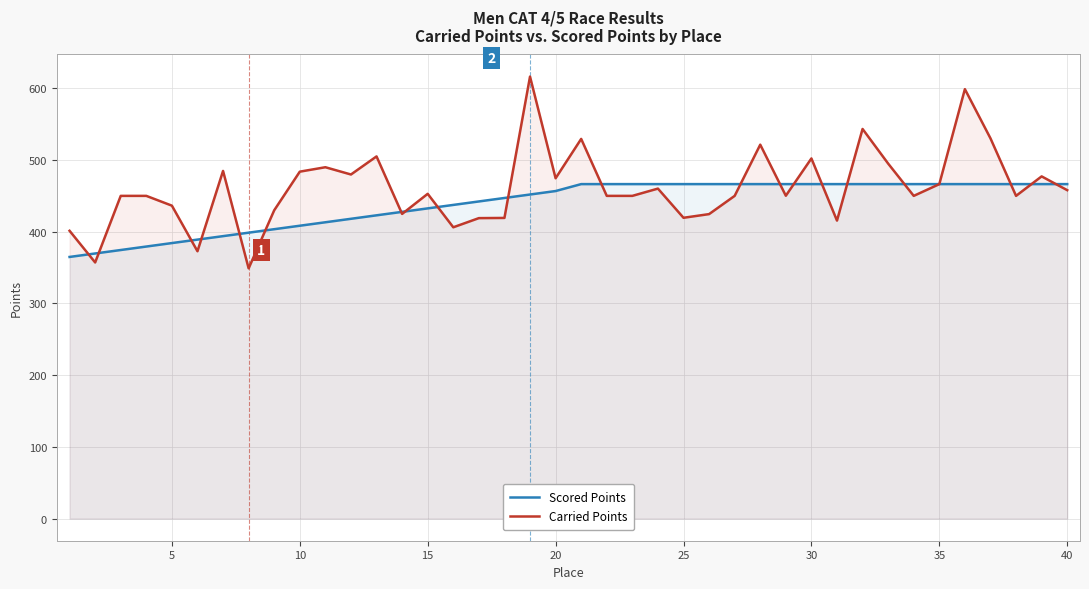

How many categories are shown in the chart?

40